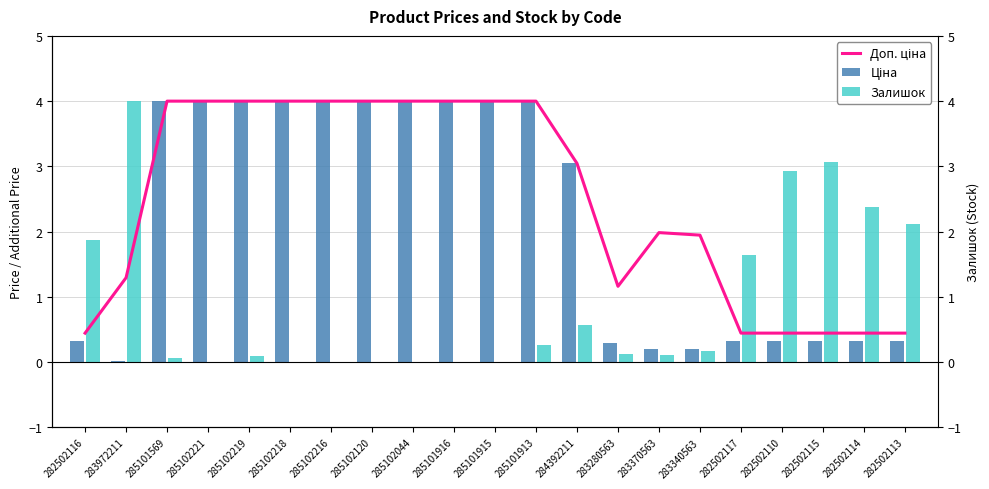

Are the bars horizontal?

No